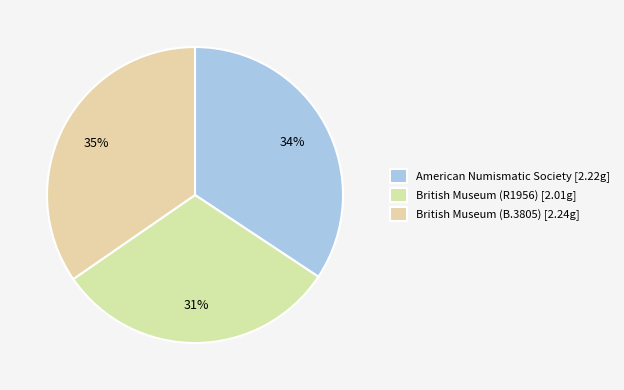

Count the number of slices in the pie.

3